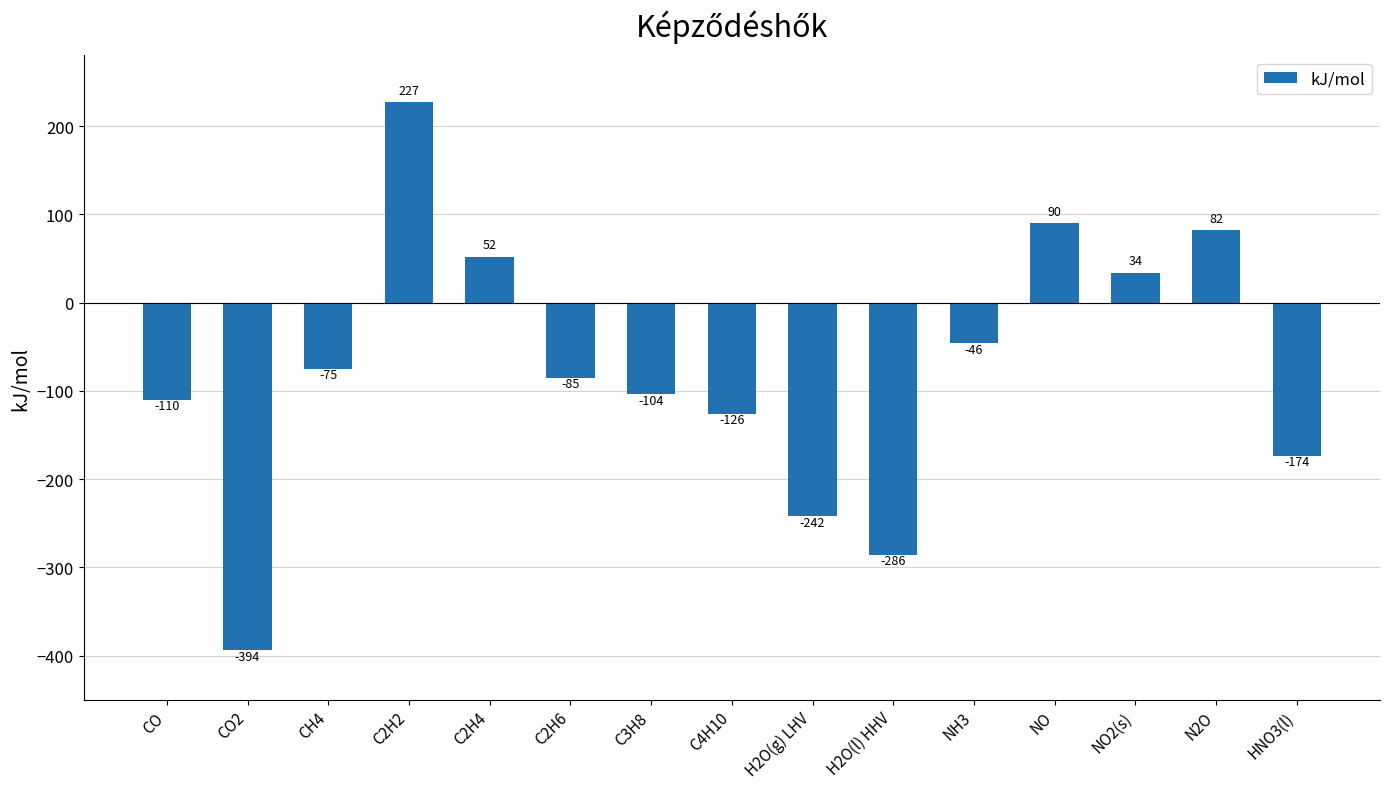

What is the smallest value displayed?

-394